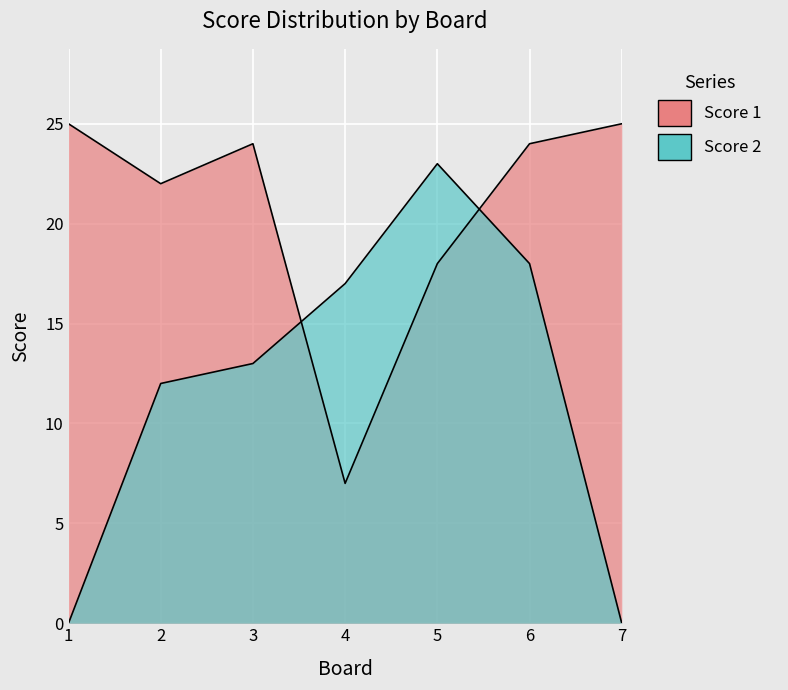

The Score 1 series shows 25 at 7. True or false?

True